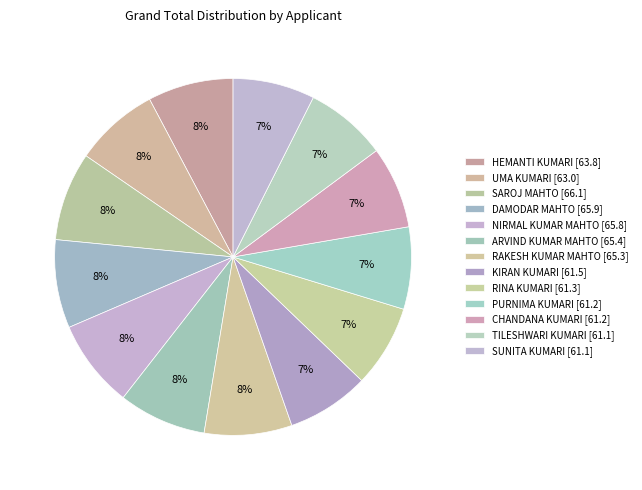

How many segments does this pie chart have?

13